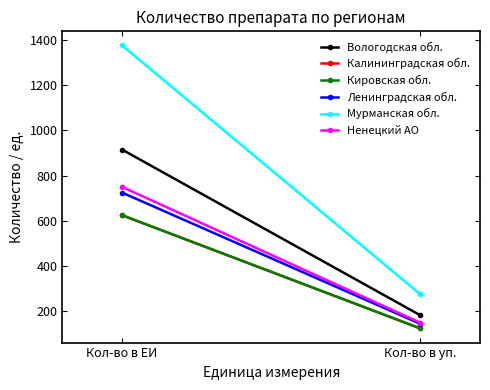

Rank the categories by Вологодская обл. value from highest to lowest.

Кол-во в ЕИ, Кол-во в уп.